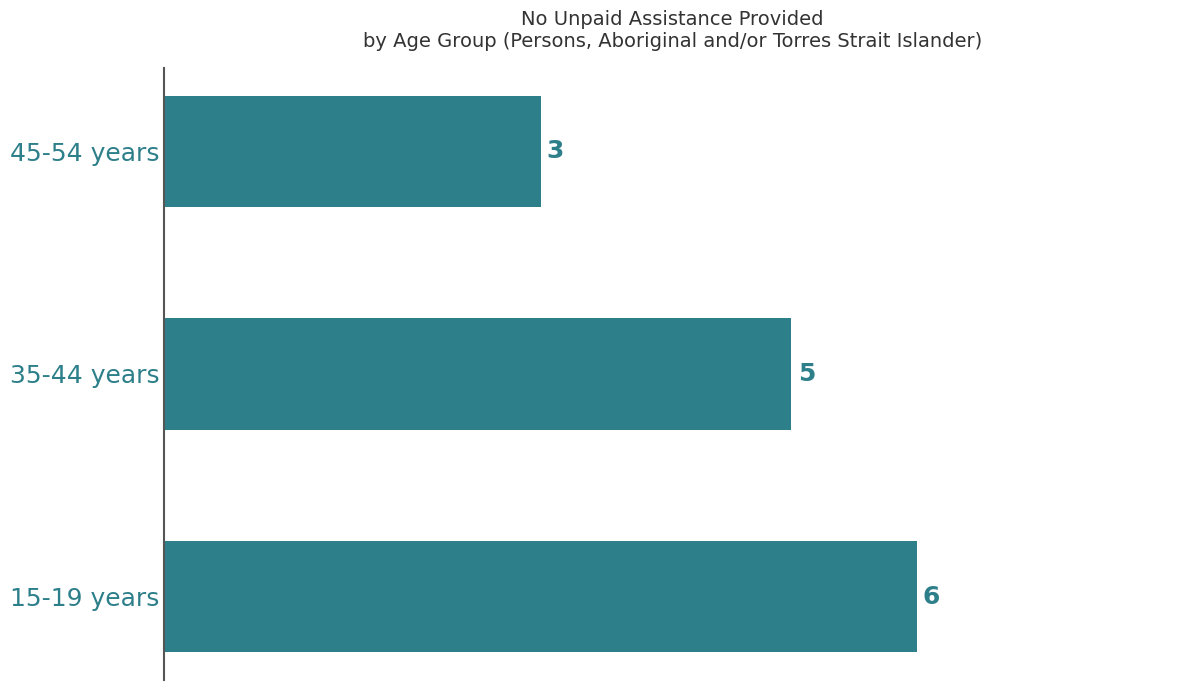

Approximately how many times larger is the value at 45-54 years compared to 15-19 years?

0.5